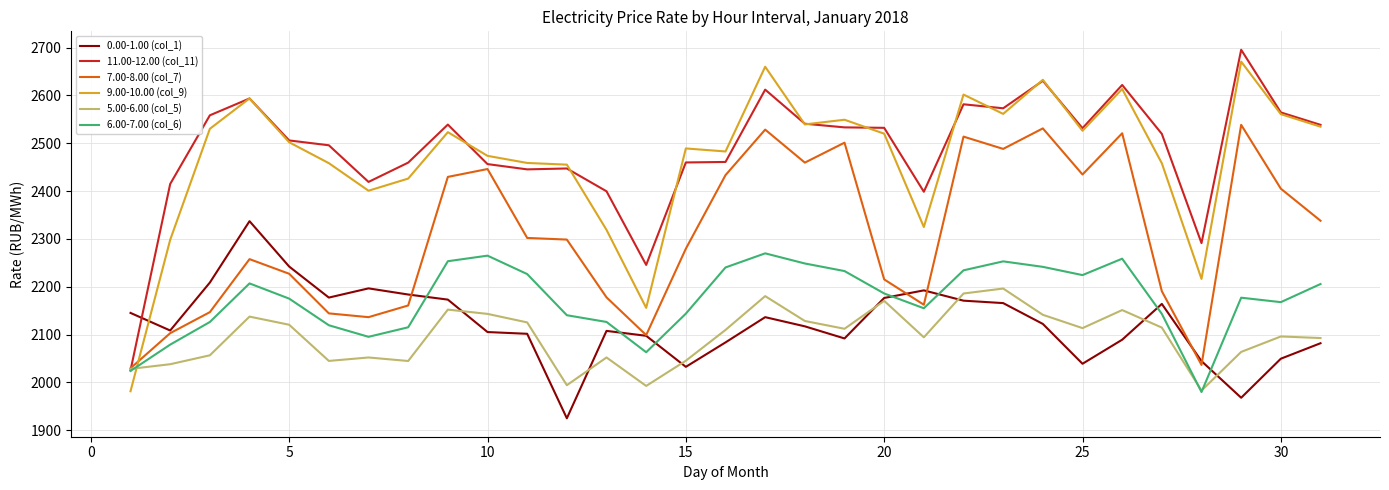

What is the difference between the maximum and second lowest values in the 0.00-1.00 (col_1) series?

369.1